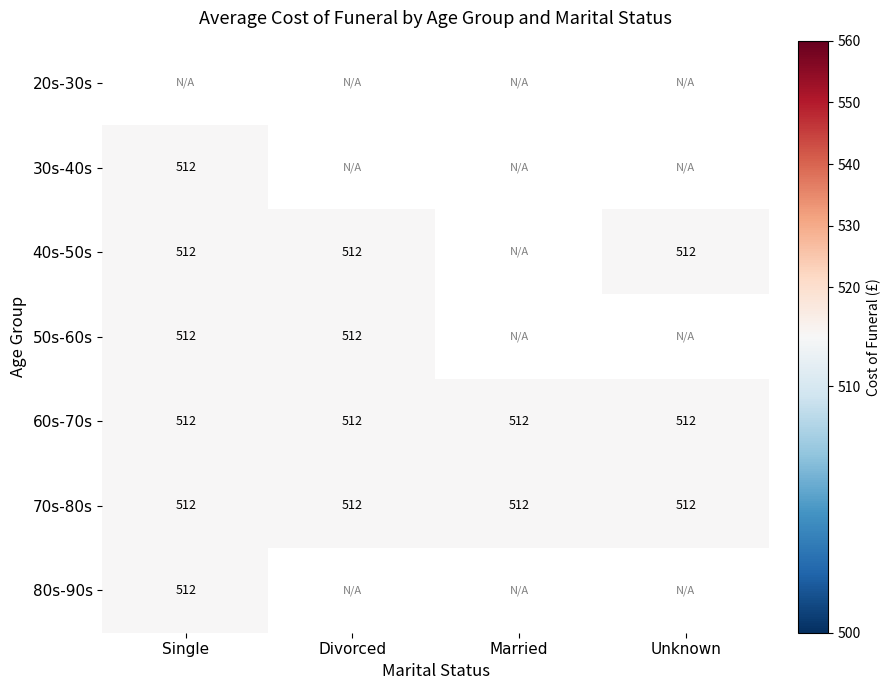

Where is 40s-50s nearest to the value 512?

Single